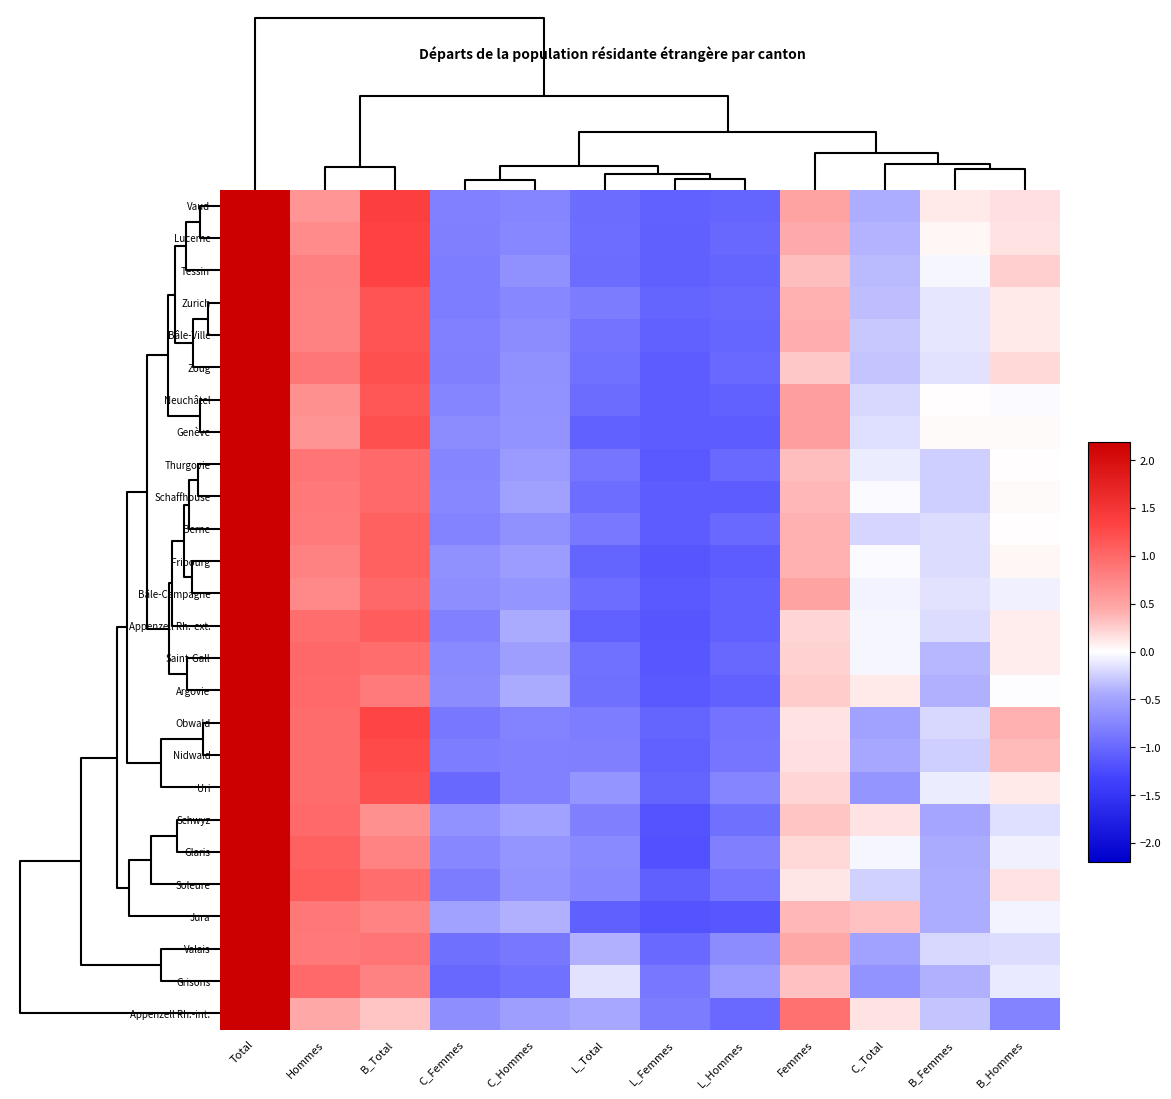

How many categories are shown in the chart?

12